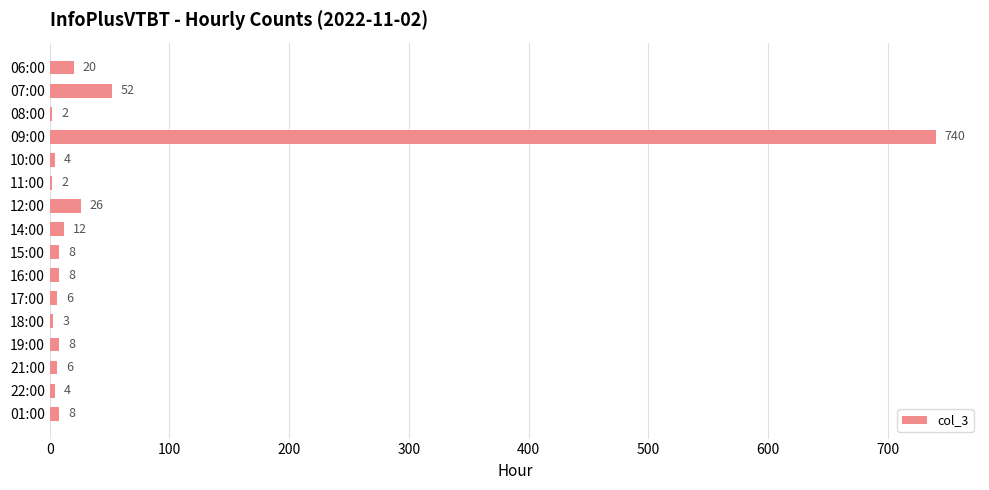

What is the sum of the values at 21:00 and 10:00?

10